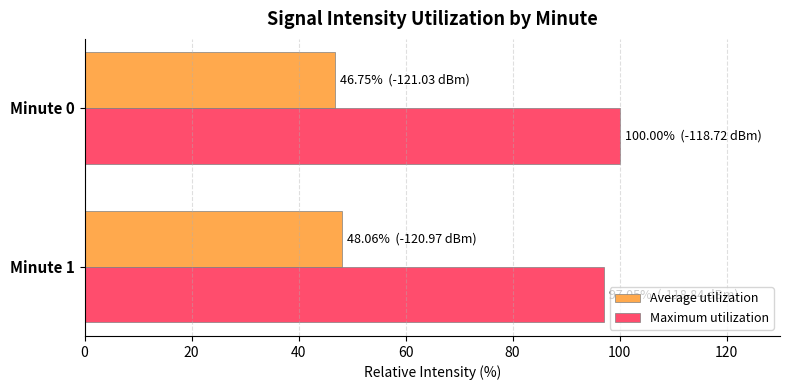

The Maximum utilization series shows 140.7 at Minute 0. True or false?

False